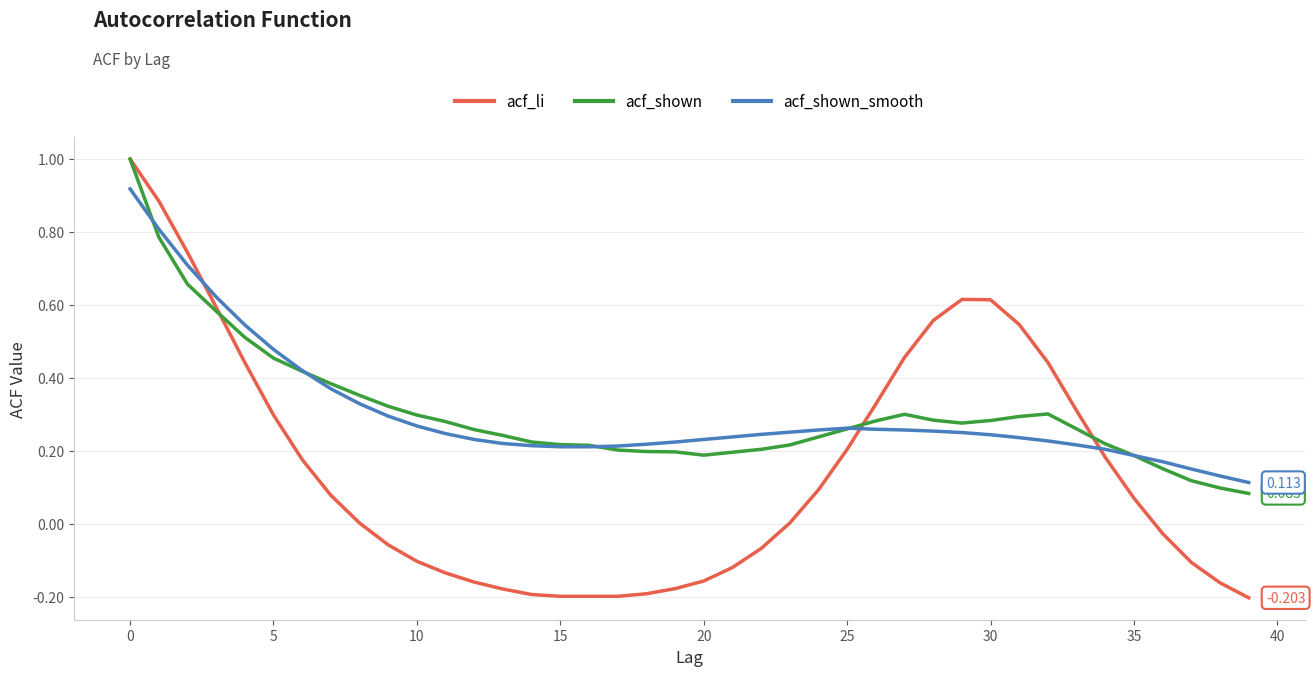

Which series has the largest range (max minus min)?

acf_li